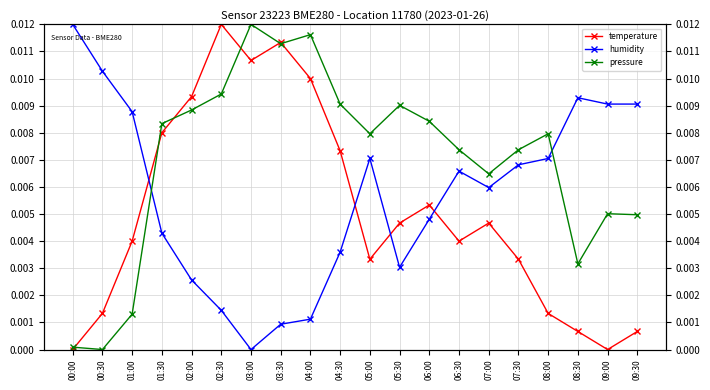

How many intersections are there between pressure and humidity?

2